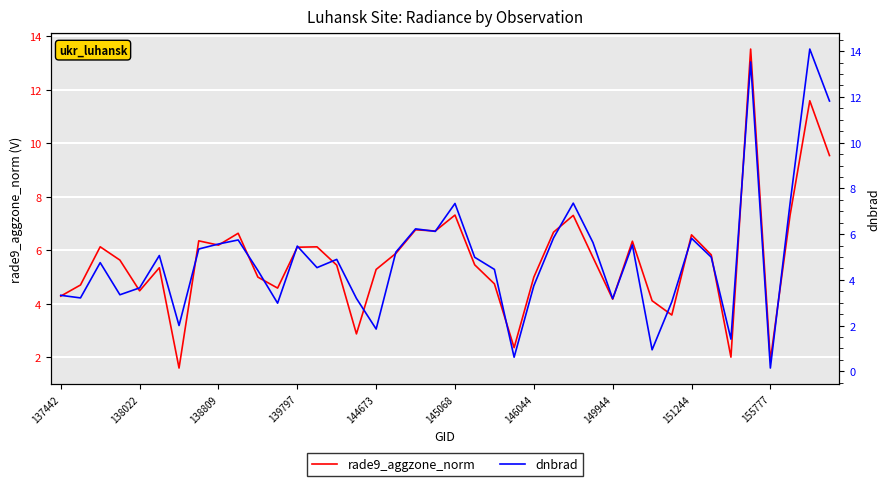

True or false: dnbrad and rade9_aggzone_norm cross at least once.

True